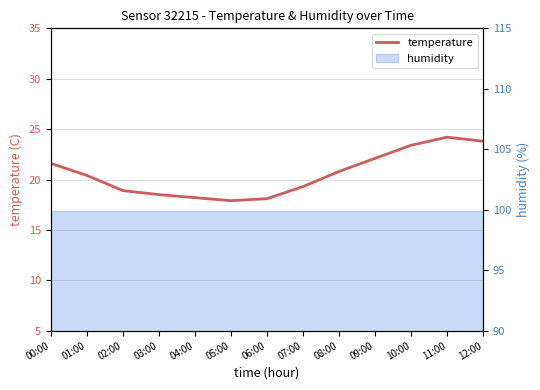

How many values are below 20?

6